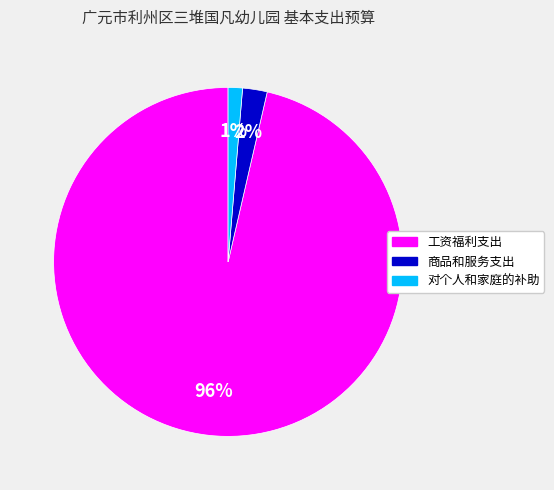

True or false: 对个人和家庭的补助 accounts for 1% of the total.

True